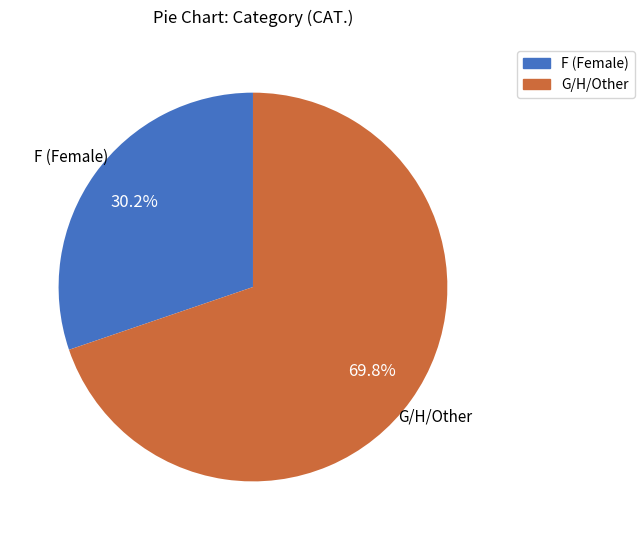

Is there a majority slice in this chart?

Yes